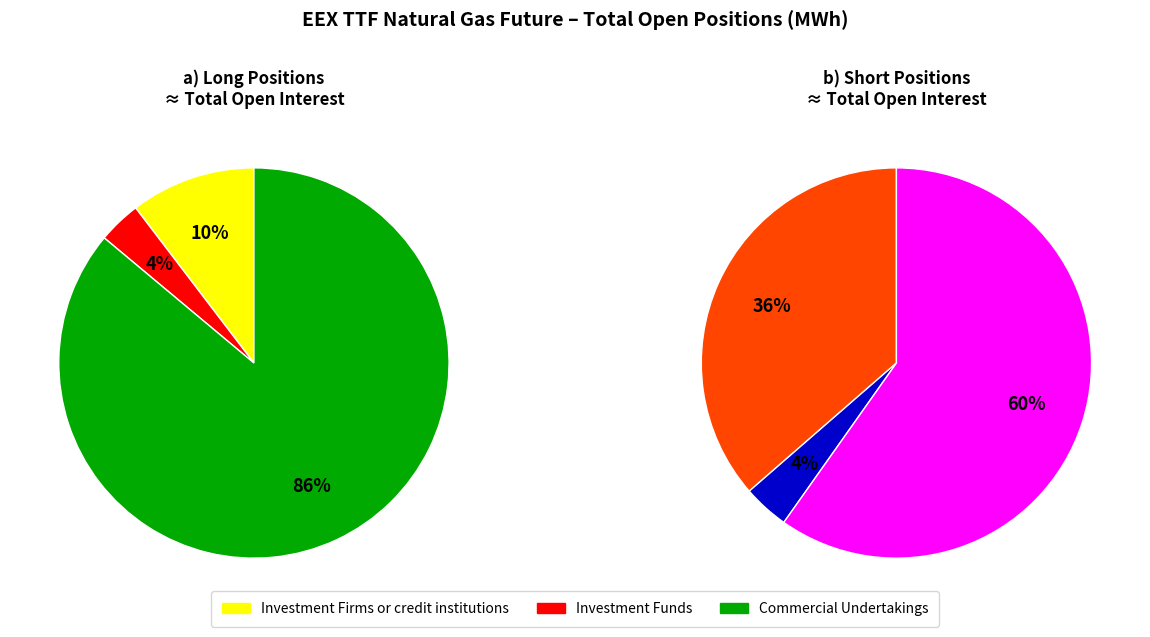

Combined, do Commercial Undertakings and Investment Funds account for over 50%?

Yes